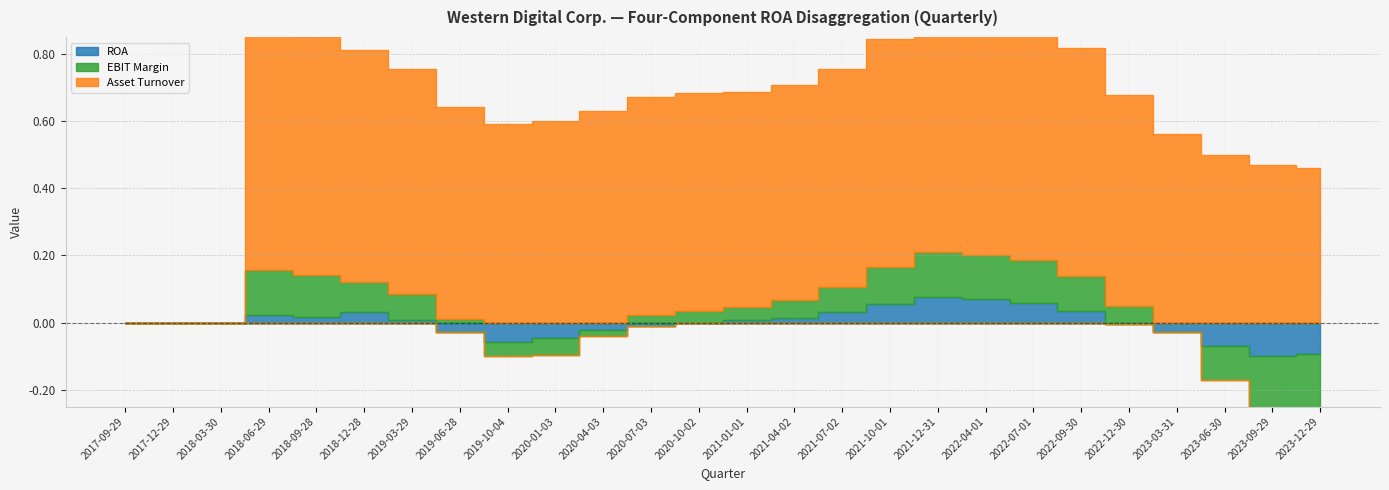

How many interior local valleys does the Asset Turnover series have?

1